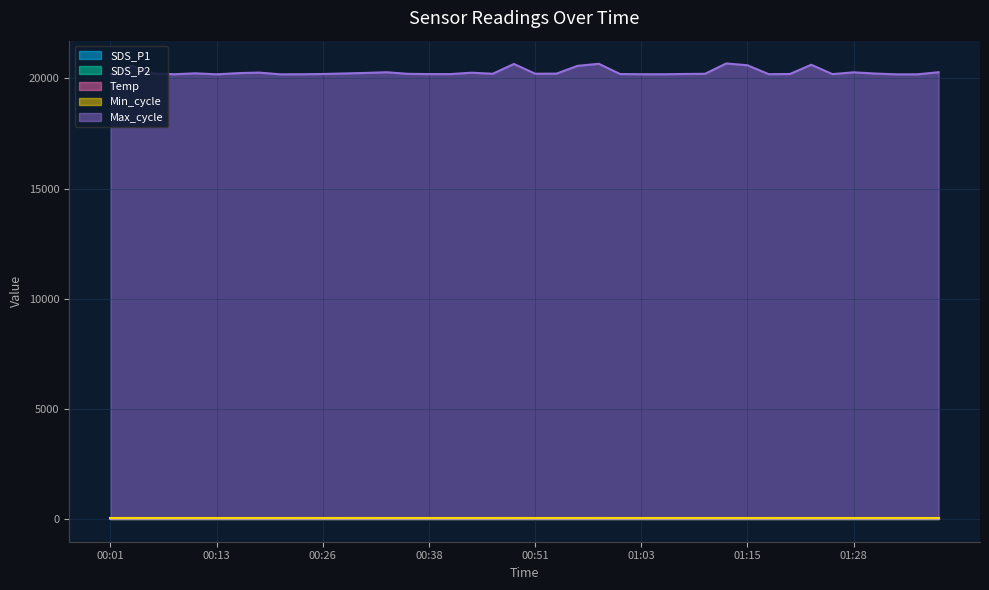

Between 01:15 and 01:38, which series saw the biggest shift?

Max_cycle